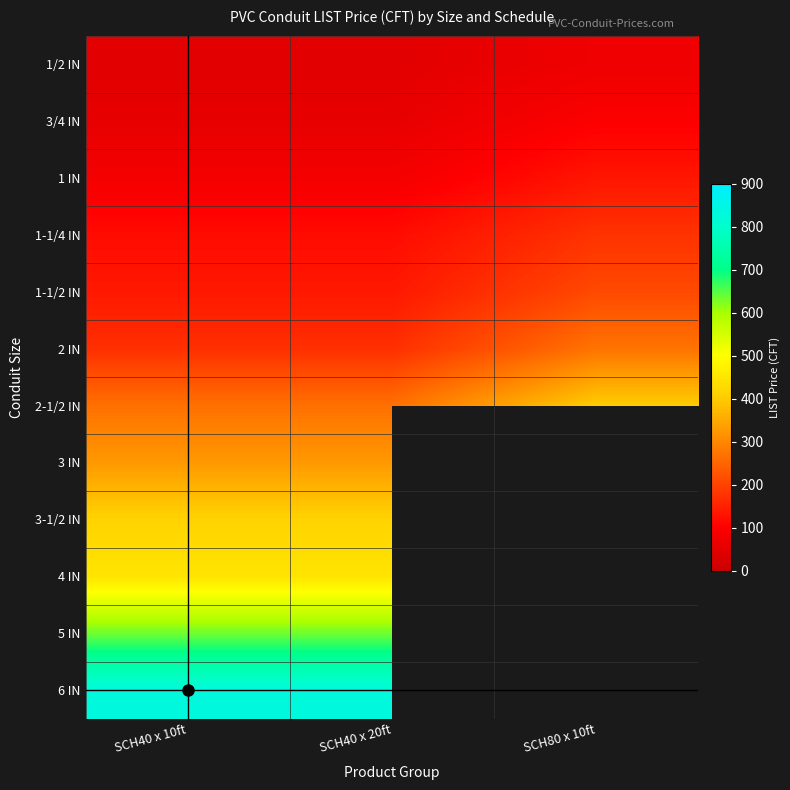

Count the number of categories in the chart.

3